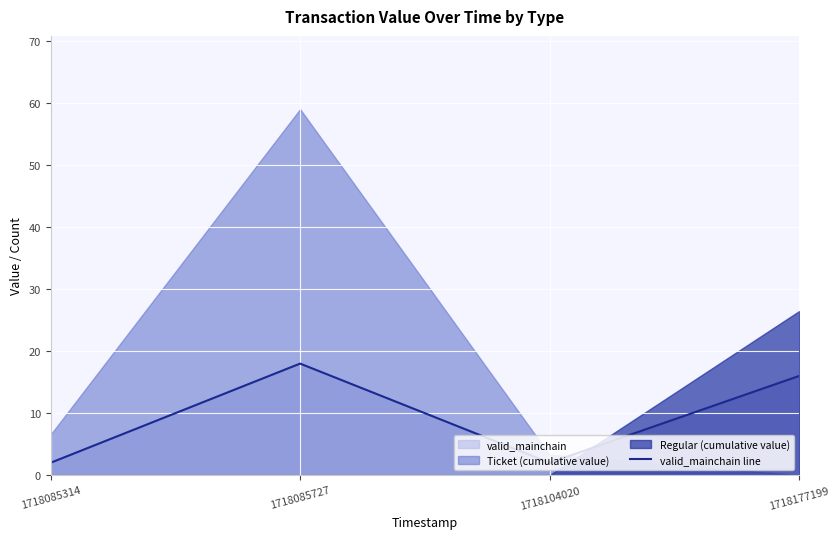

True or false: the data shows 2 at 1718085314.

True